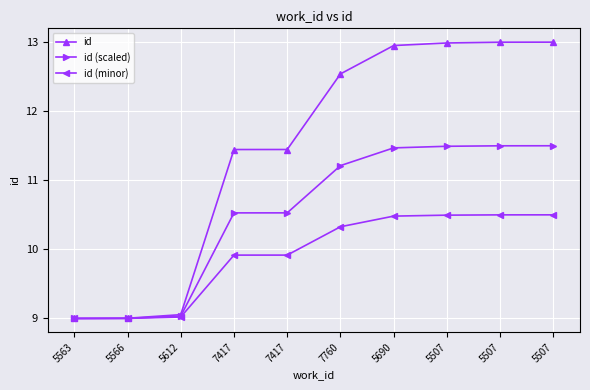

Which series has the largest total across all categories?

id